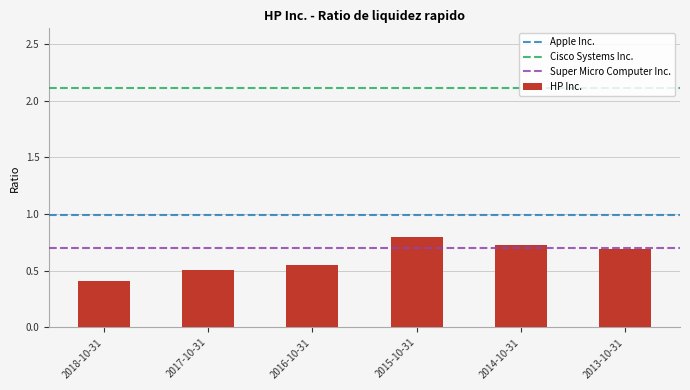

What is the sum of the values at 2016-10-31 and 2015-10-31?

1.4